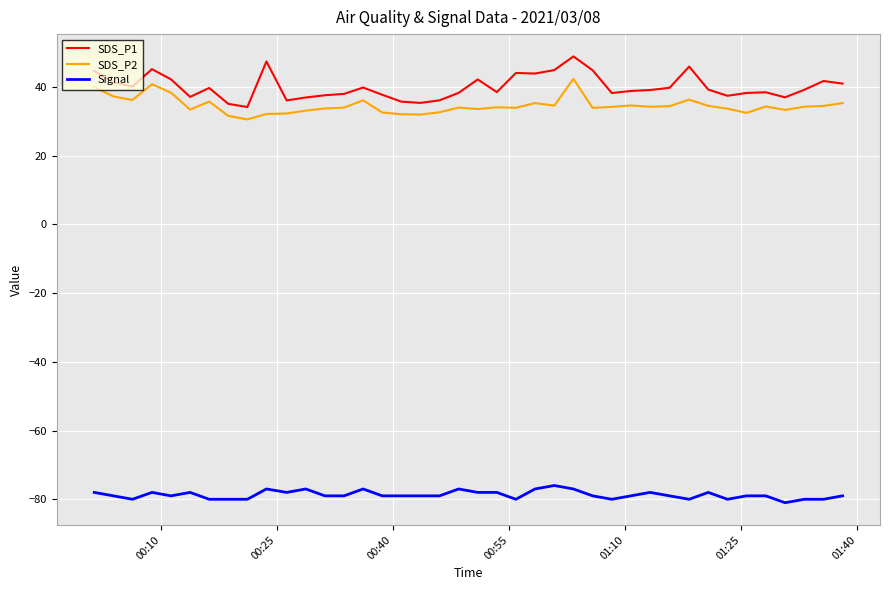

True or false: SDS_P1 and Signal cross at least once.

False